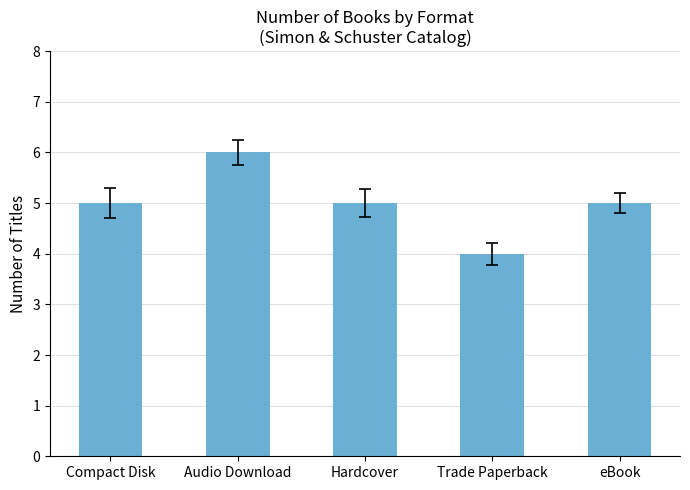

The value at Hardcover is 2. True or false?

False